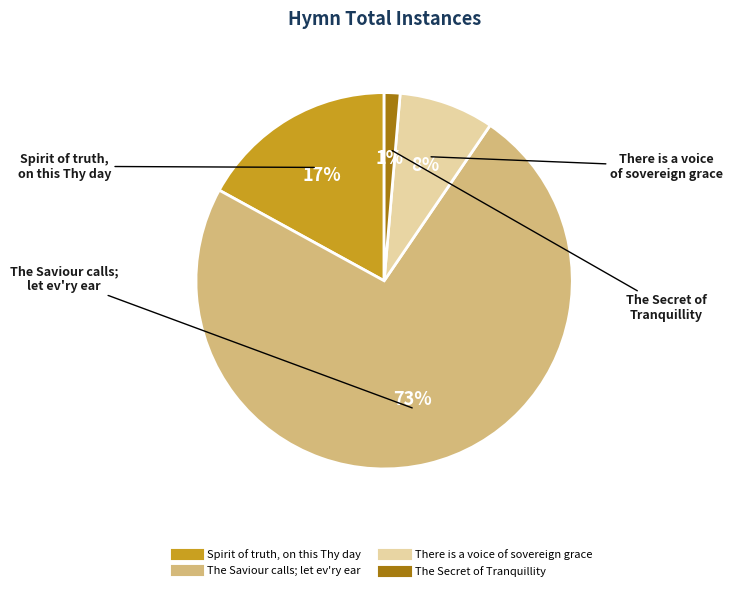

Is the sum of There is a voice of sovereign grace and The Secret of Tranquillity greater than half?

No